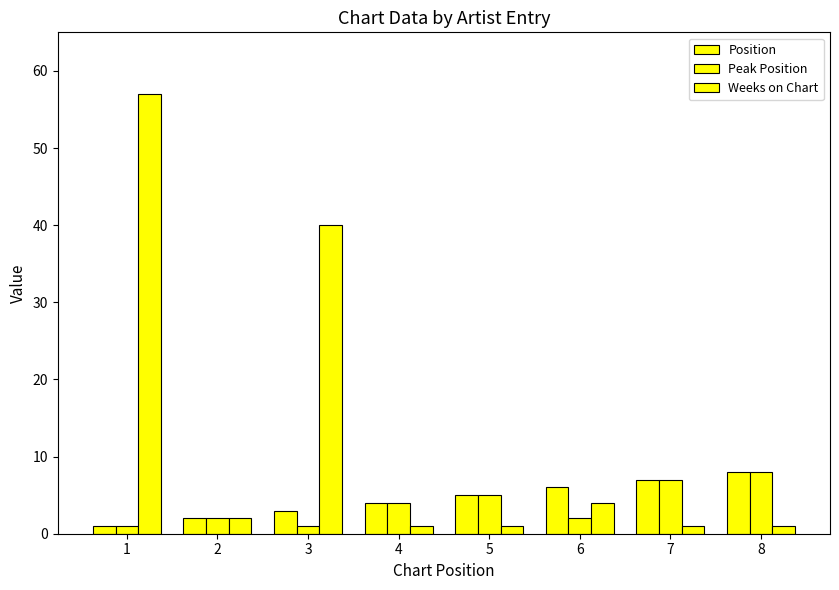

How many bars are there in each group?

3